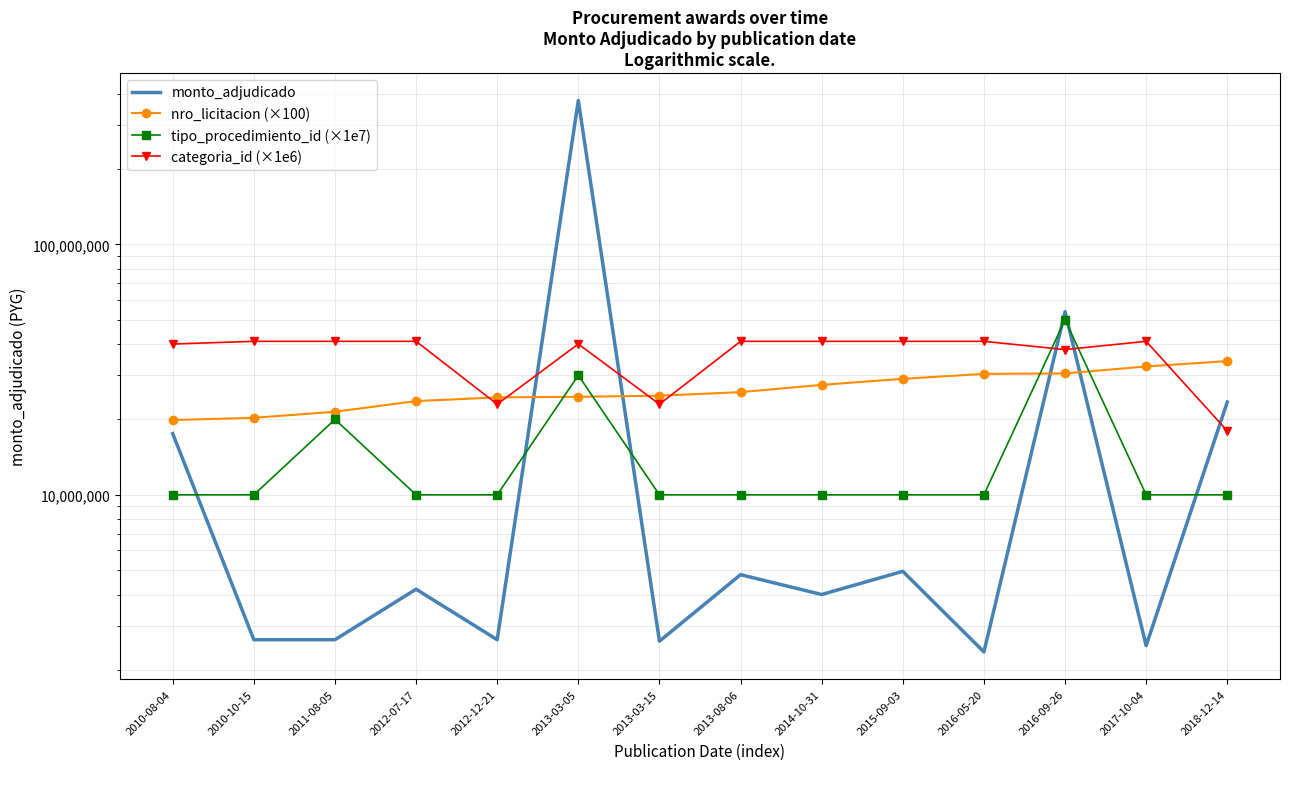

Reading left to right, extract all data points from this chart.

monto_adjudicado: 17550000	2640000	2640000	4200000	2640000	375110715	2604000	4800000	4000000	4950000	2360000	53861720	2500000	23462297
nro_licitacion (×100): 19891900	20295800	21457900	23668700	24489900	24622400	24869500	25699600	27472300	29049700	30389100	30524000	32537500	34175200
tipo_procedimiento_id (×1e7): 10000000	10000000	20000000	10000000	10000000	30000000	10000000	10000000	10000000	10000000	10000000	50000000	10000000	10000000
categoria_id (×1e6): 40000000	41000000	41000000	41000000	23000000	40000000	23000000	41000000	41000000	41000000	41000000	38000000	41000000	18000000